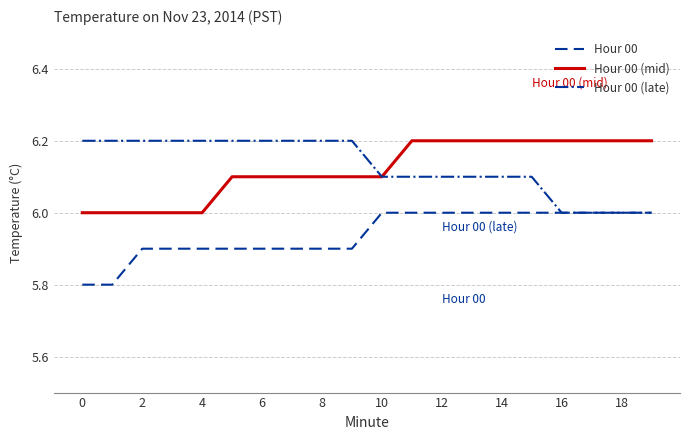

What is the difference between the maximum and minimum values in the Hour 00 (mid) series?

0.2